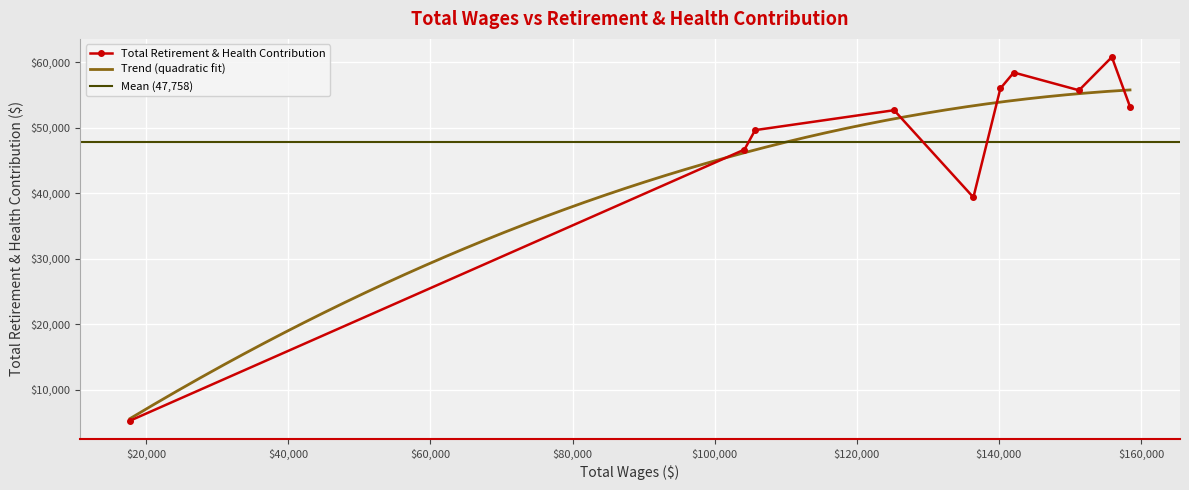

In Total Retirement & Health Contribution, how many points are higher than both neighbors (excluding endpoints)?

3